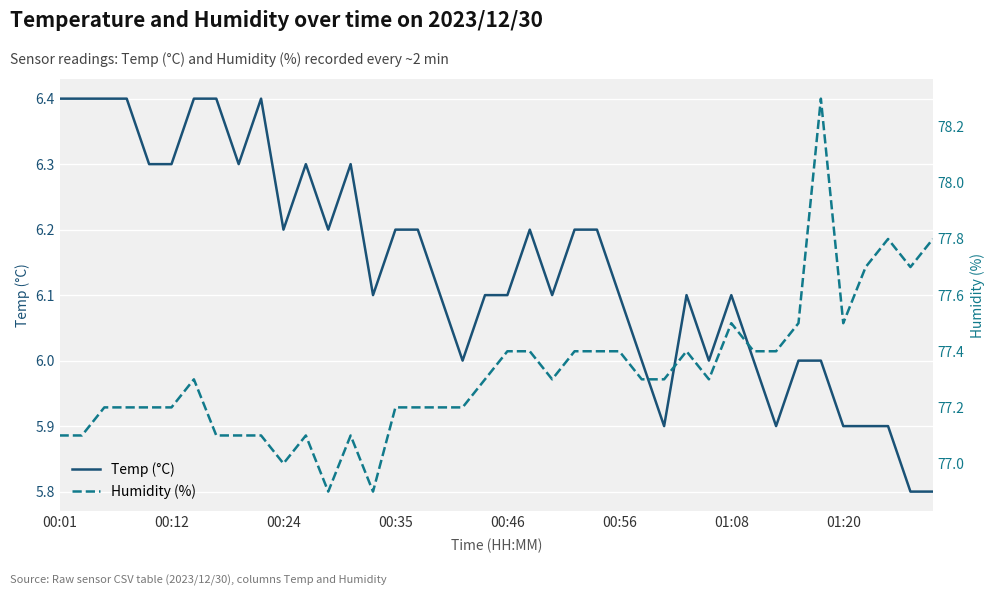

The Temp (°C) series shows 6.4 at 00:01. True or false?

True